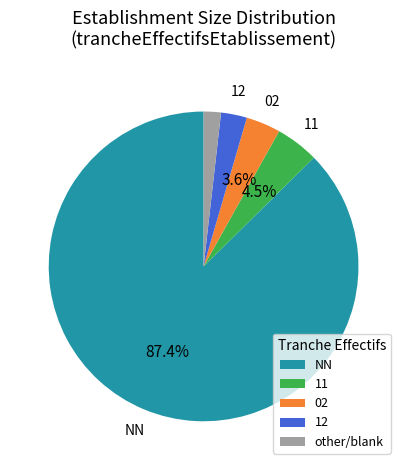

Rank the categories by value from highest to lowest.

NN, 11, 02, 12, other/blank